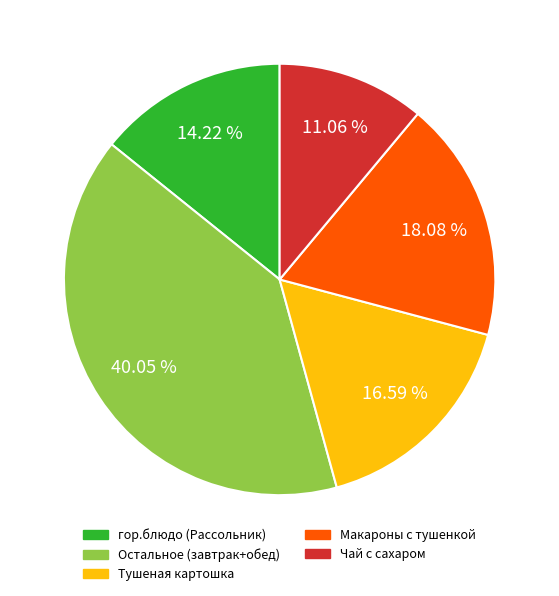

Is there any slice that represents more than half of the pie?

No